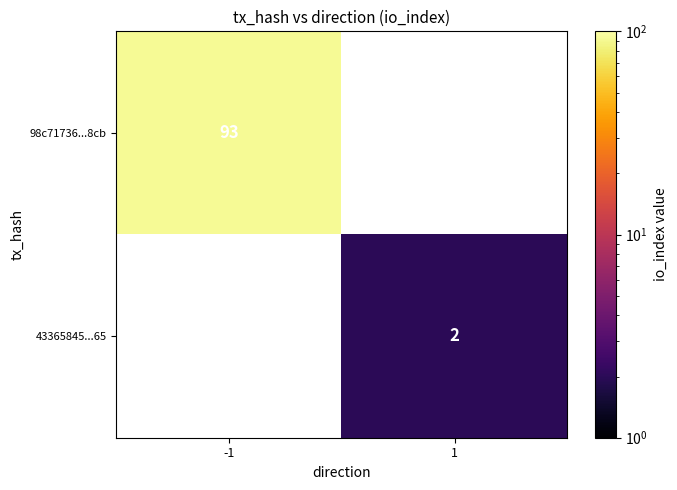

True or false: 43365845...65 has a value of 1 at 1.

False